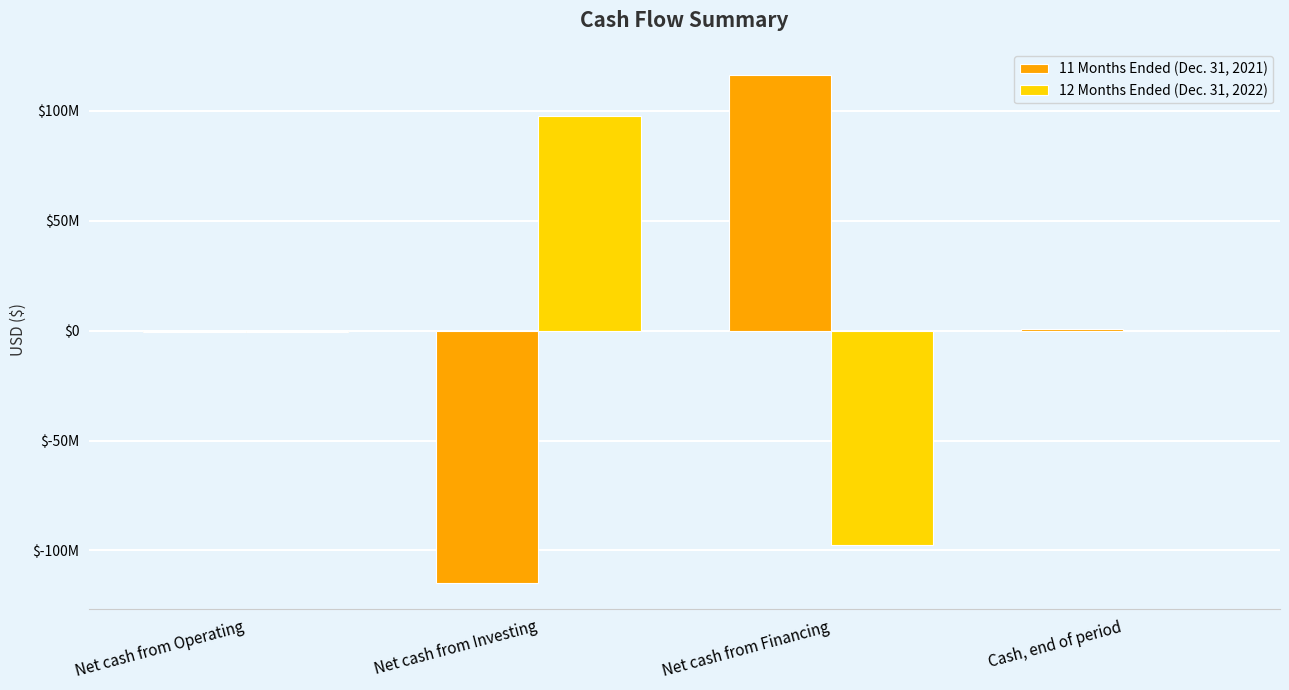

Are the bars horizontal?

No